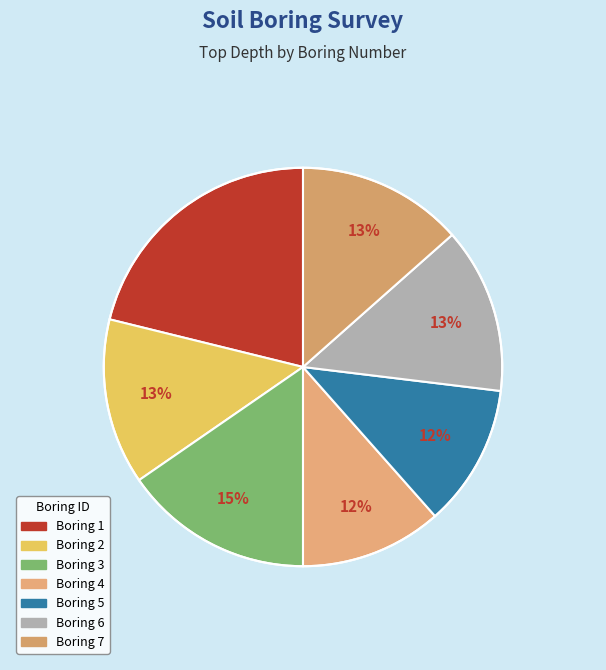

Is there a majority slice in this chart?

No